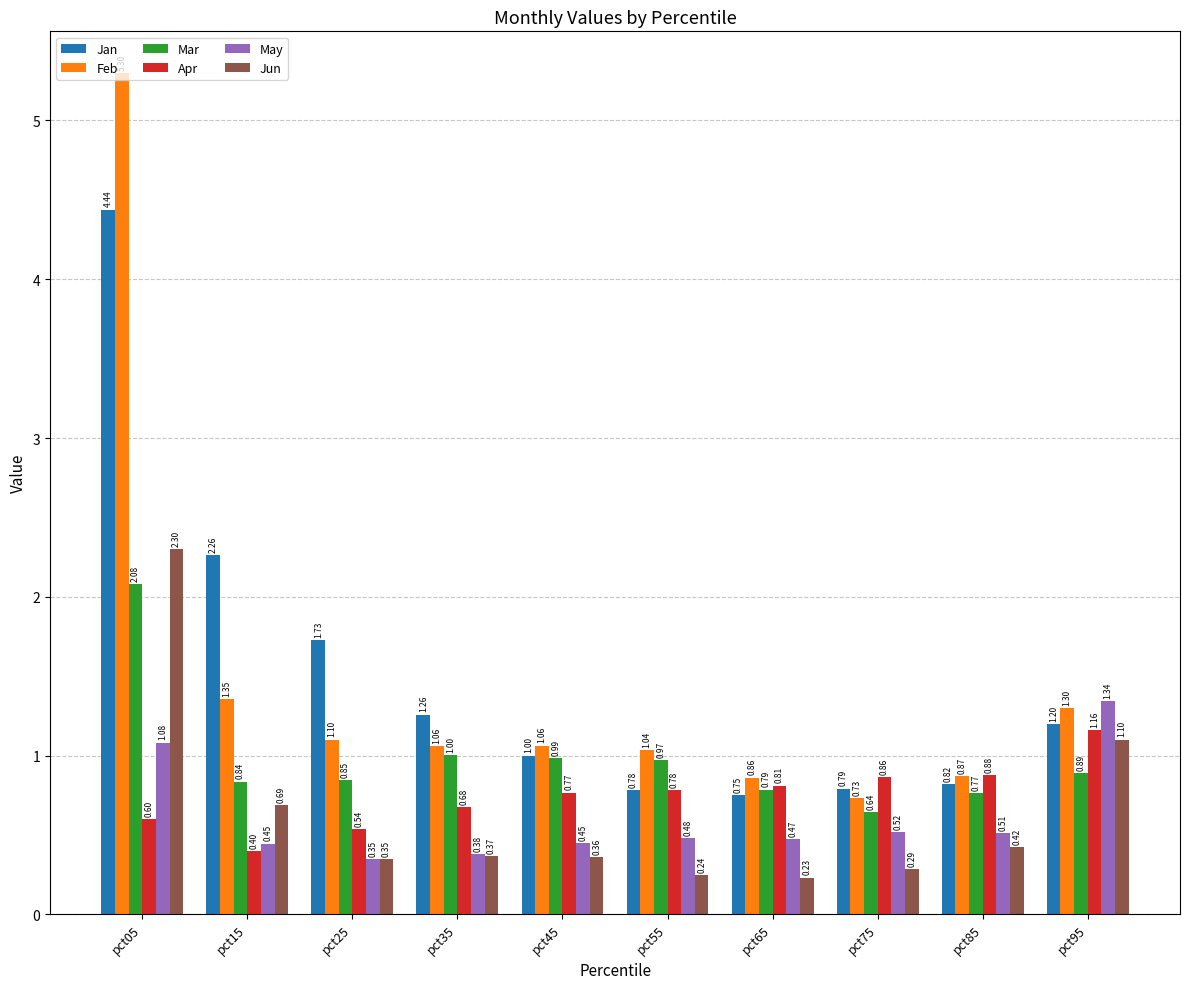

What is the sum of the Mar values at pct45 and pct95?

1.9